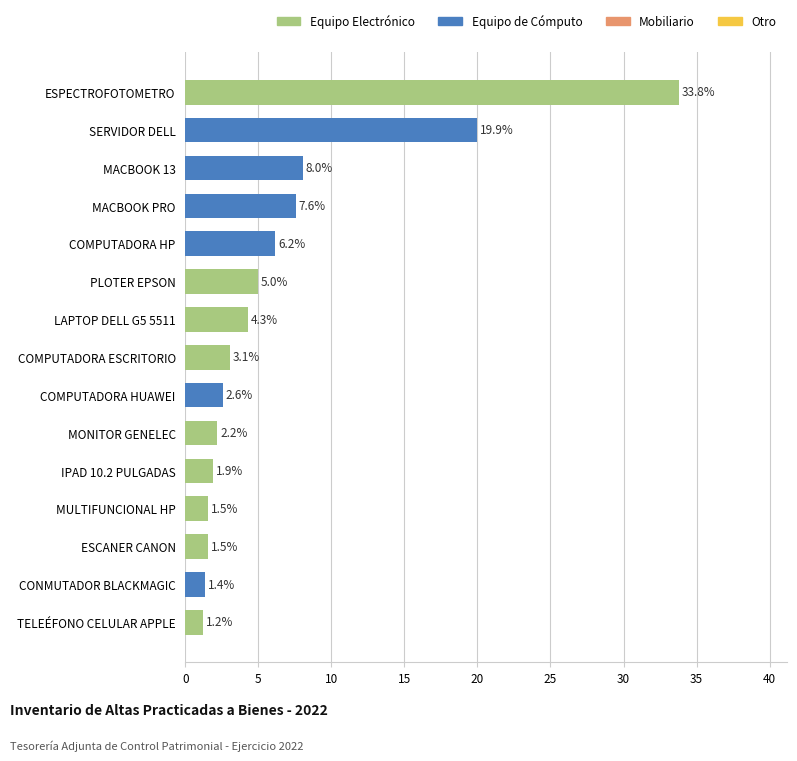

Where is the data nearest to the value 17?

SERVIDOR DELL